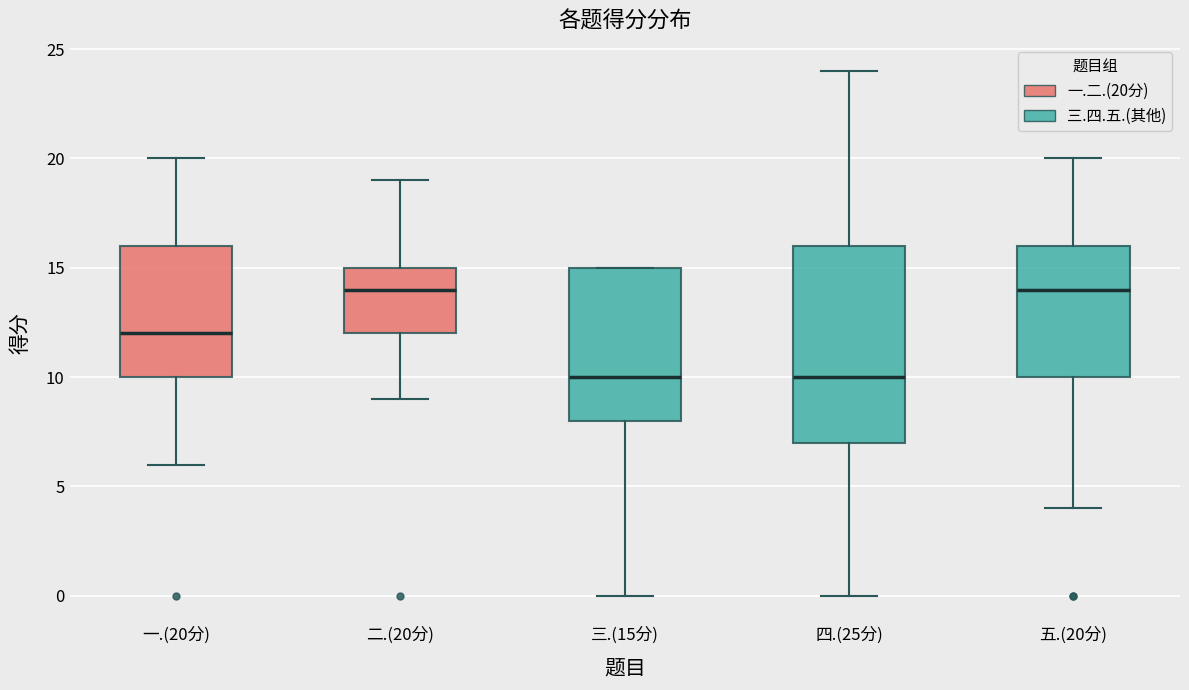

Reading left to right, read every box against the y-axis: the position of its median line, the range the box covers, and the ends of its whiskers. The values are not printed on the chart, so give them approximately, as read against the axis.

一.(20分): median 12, box 10 to 16, whiskers 6 to 20
二.(20分): median 14, box 12 to 15, whiskers 9 to 19
三.(15分): median 10, box 8 to 15, whiskers 0 to 15
四.(25分): median 10, box 7 to 16, whiskers 0 to 24
五.(20分): median 14, box 10 to 16, whiskers 4 to 20